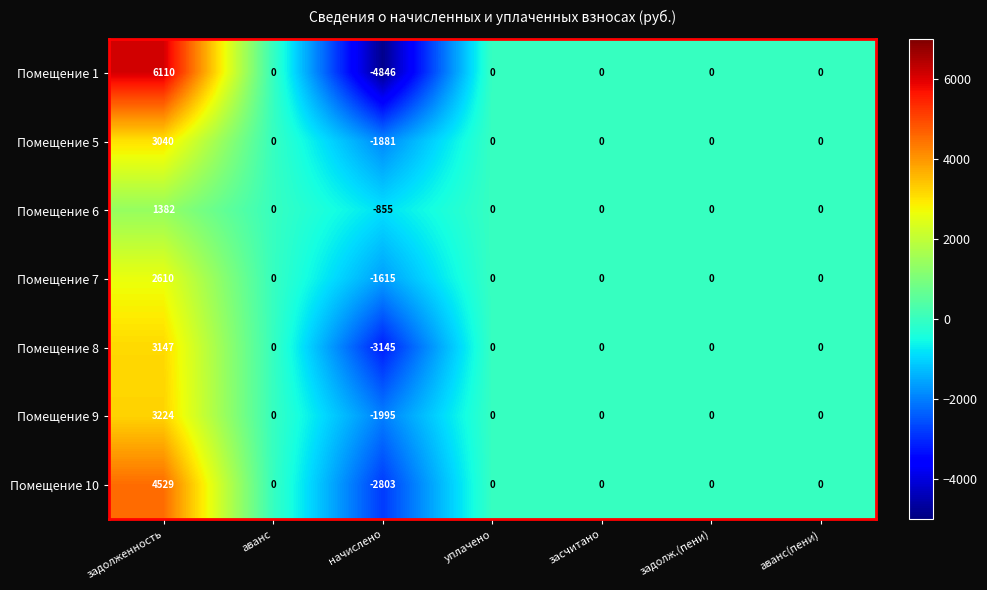

Count the number of data series in this chart.

7